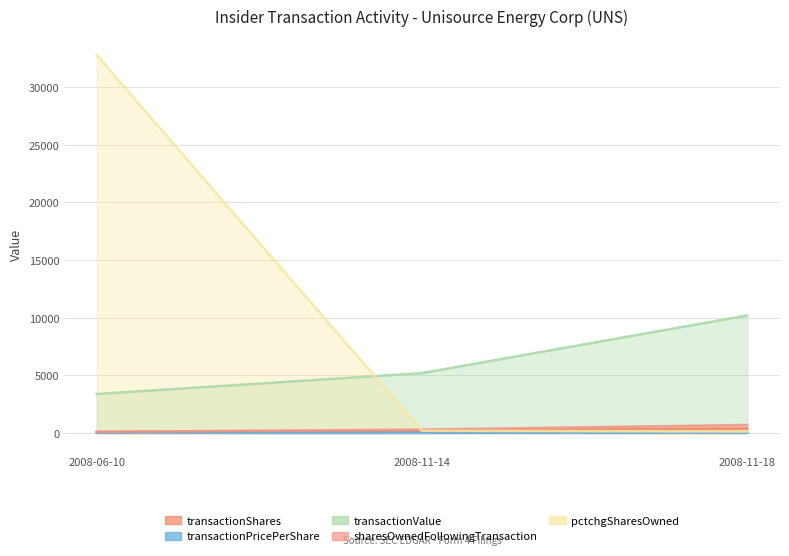

At which category does the chart reach its peak across all series?

2008-06-10